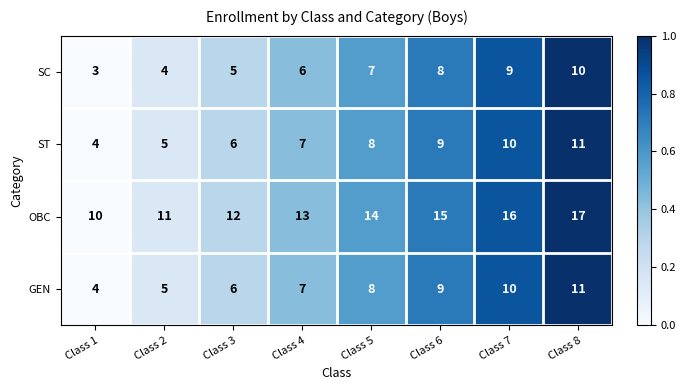

Which series has the largest total across all categories?

OBC